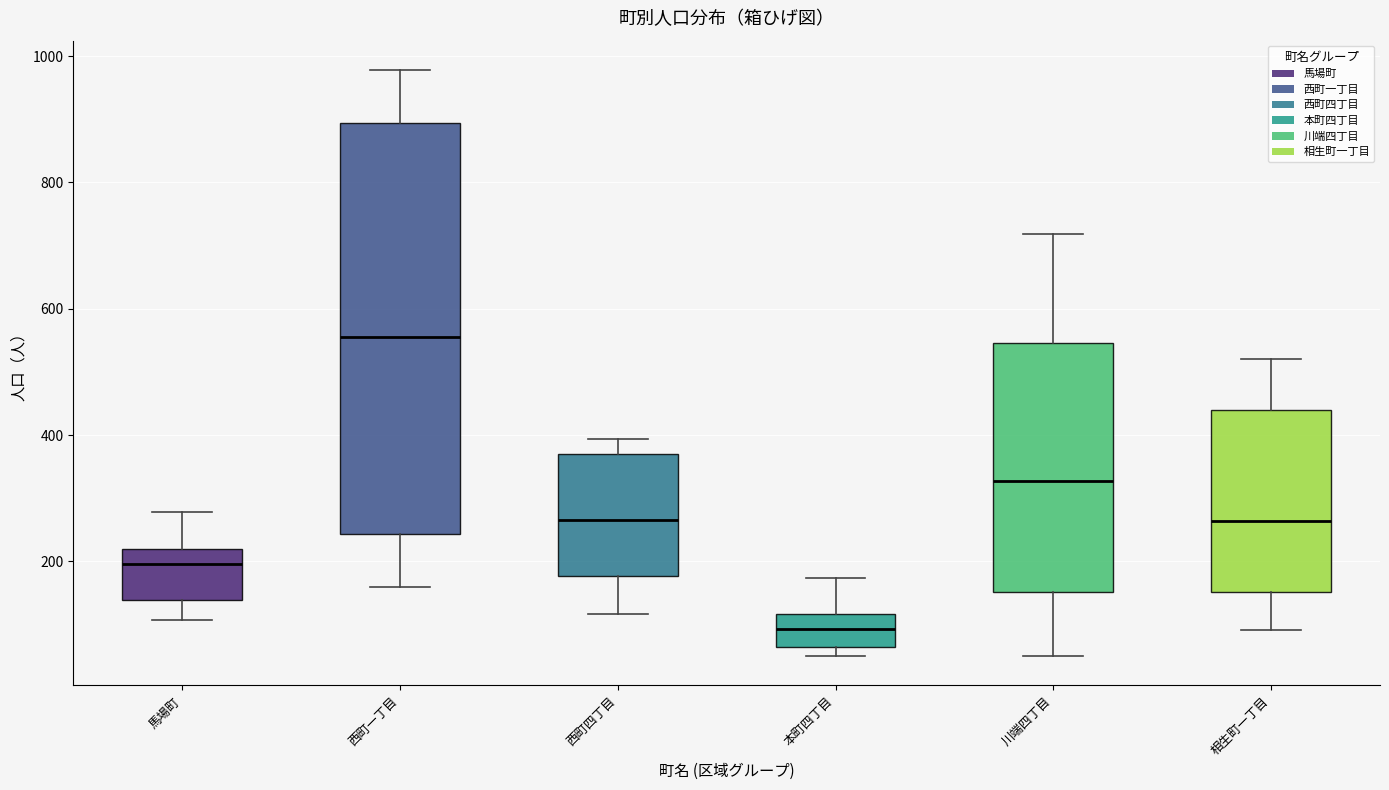

Comparing the boxes themselves (not the whiskers), which one is the tallest?

西町一丁目